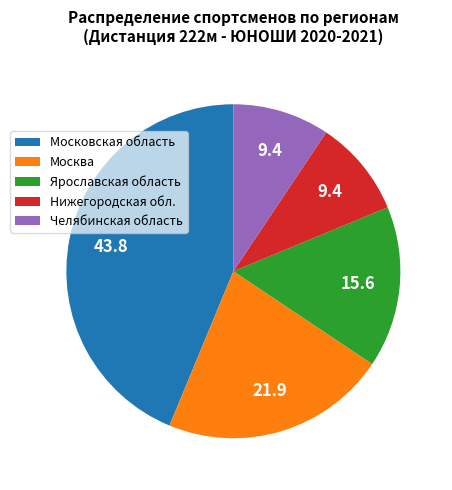

Combined, do Московская область and Ярославская область account for over 50%?

Yes